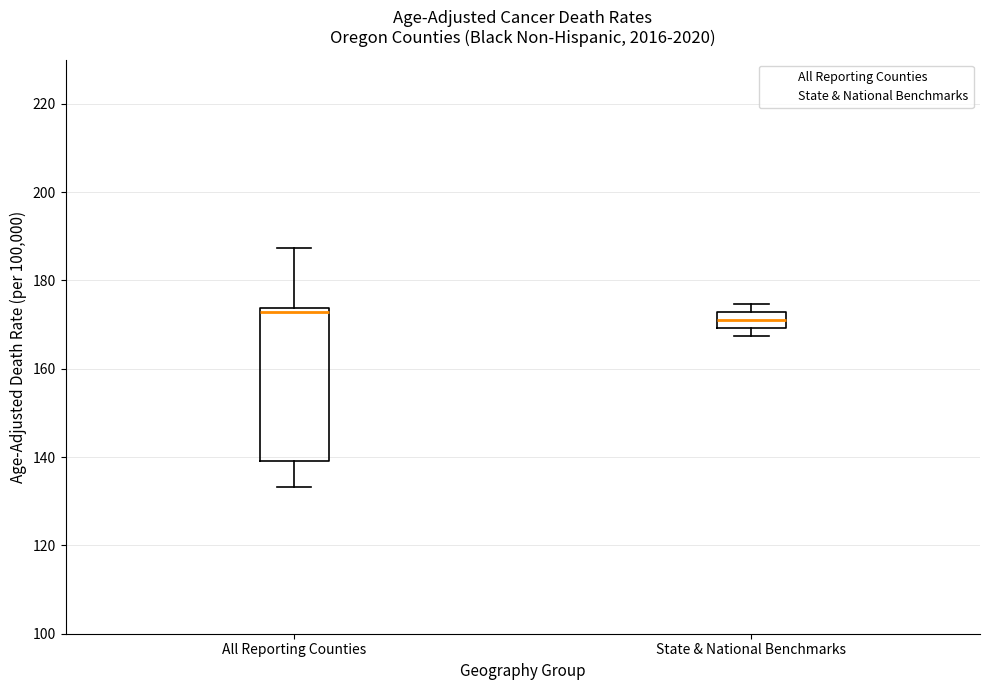

Reading left to right, read every box against the y-axis: the position of its median line, the range the box covers, and the ends of its whiskers. The values are not printed on the chart, so give them approximately, as read against the axis.

All Reporting Counties: median 172, box 140 to 174, whiskers 134 to 188
State & National Benchmarks: median 172 (inside the box), box 170 to 172, whiskers 168 to 174